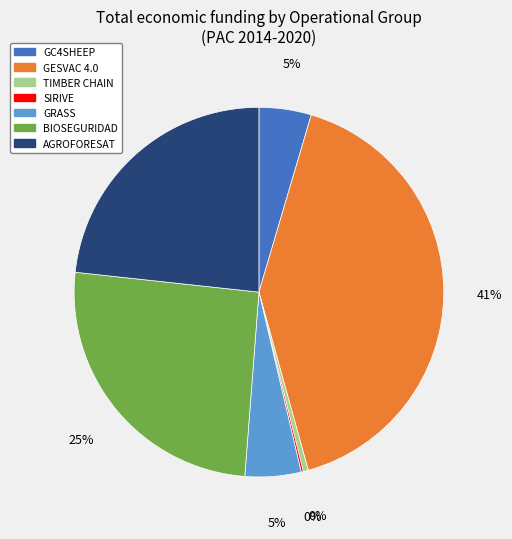

Does BIOSEGURIDAD represent more than half of the total?

No